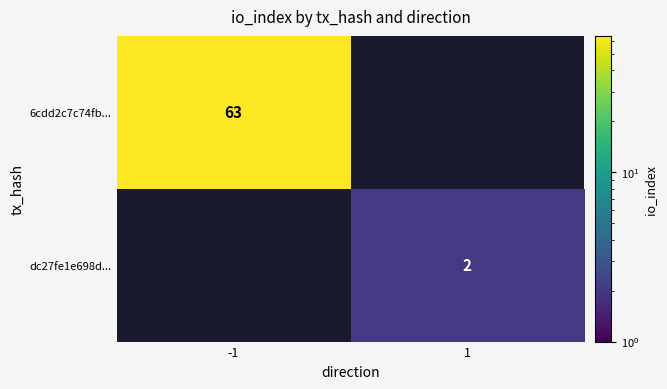

At which category is the sum across all series the highest?

-1